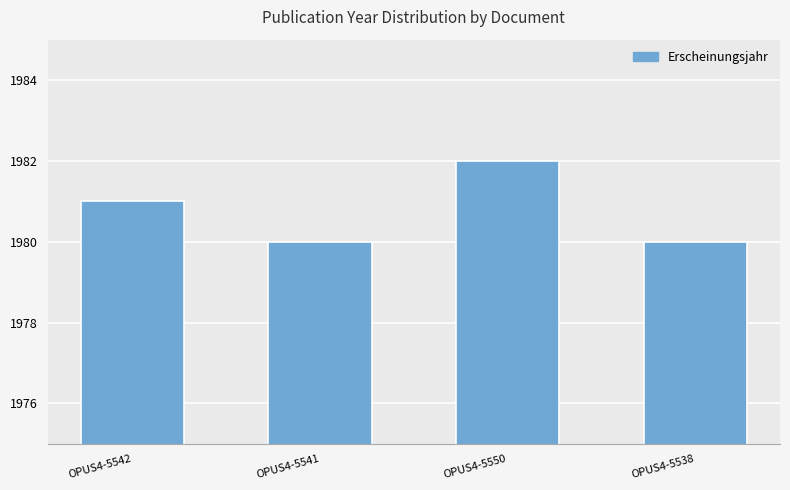

Reading left to right, list all the values displayed in this chart.

OPUS4-5542=1981	OPUS4-5541=1980	OPUS4-5550=1982	OPUS4-5538=1980